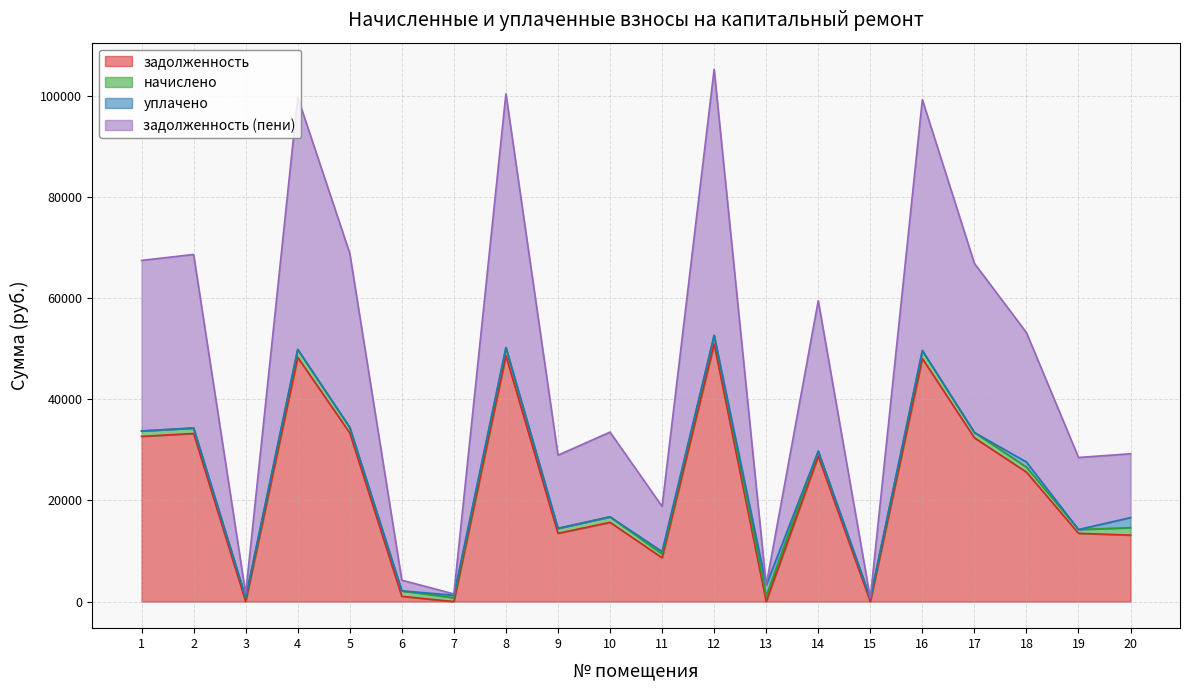

What is the maximum value for задолженность?

50990.3